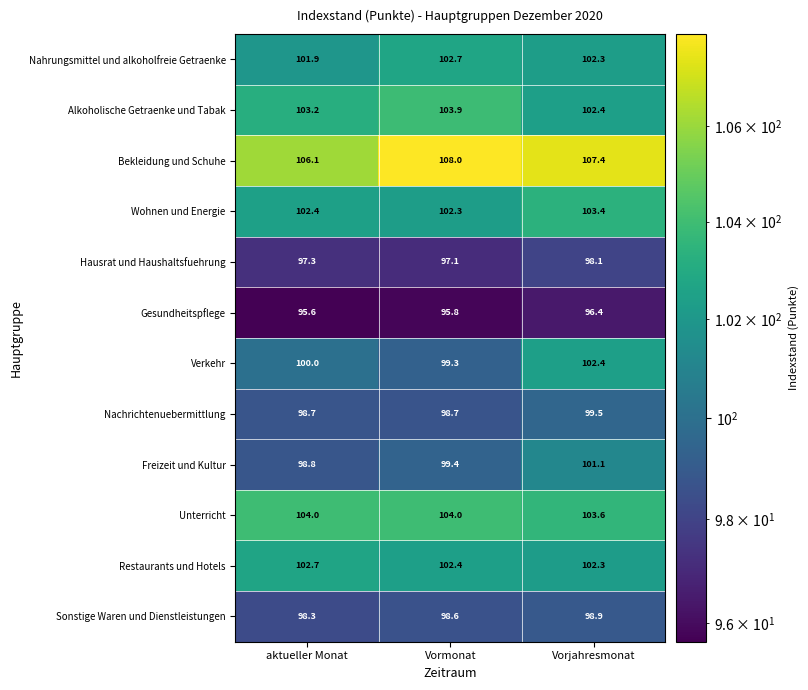

What is the sum of all Sonstige Waren und Dienstleistungen values?

295.8